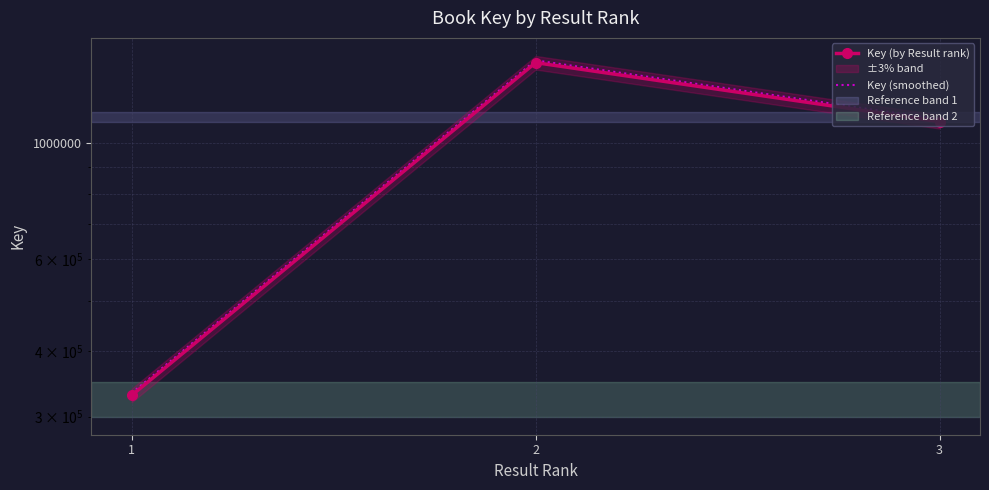

At which category is the sum across all series the highest?

2